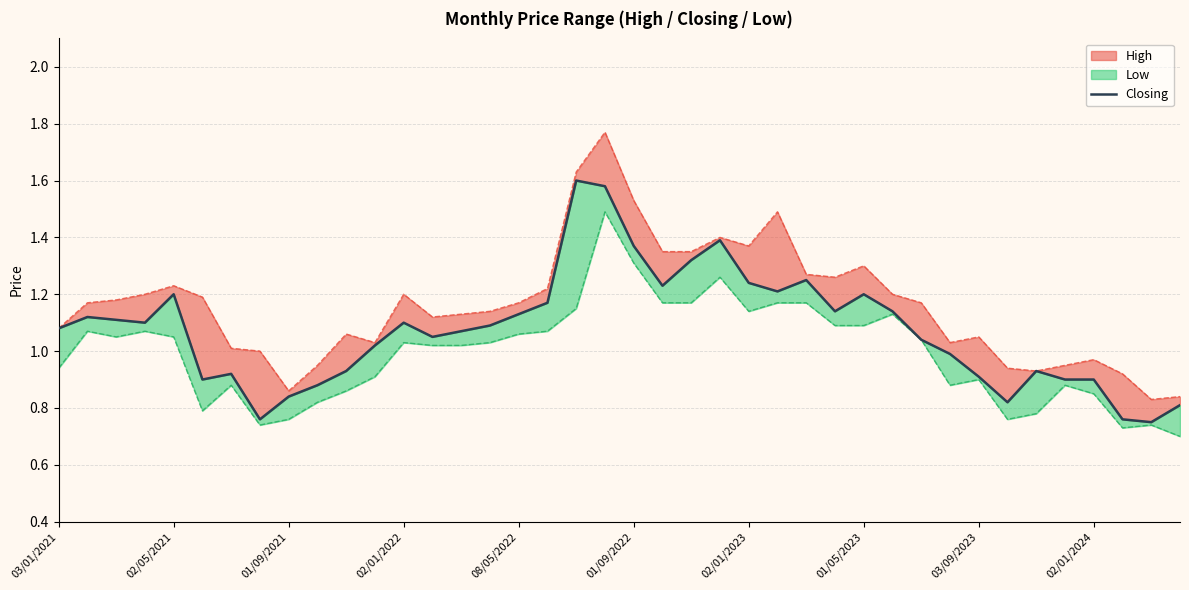

True or false: the data shows 1.0 at 31.

True